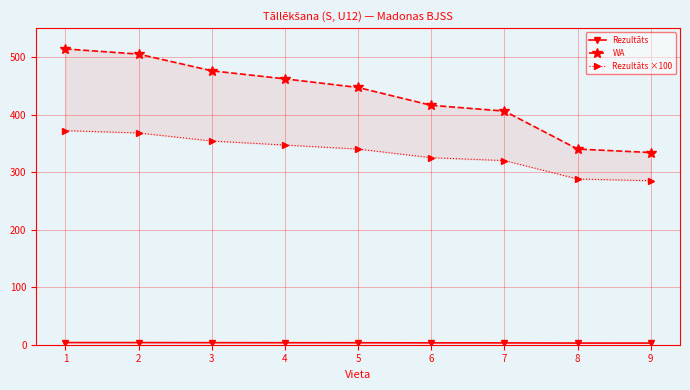

True or false: Rezultāts and Rezultāts ×100 cross at least once.

False